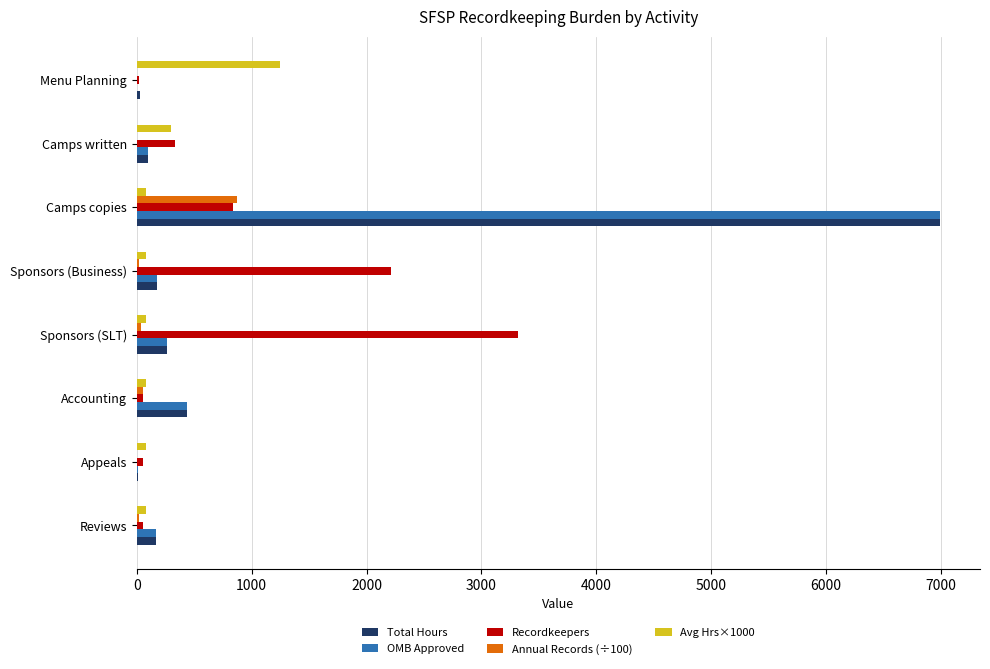

True or false: OMB Approved has a value of 265.1 at Sponsors (SLT).

True